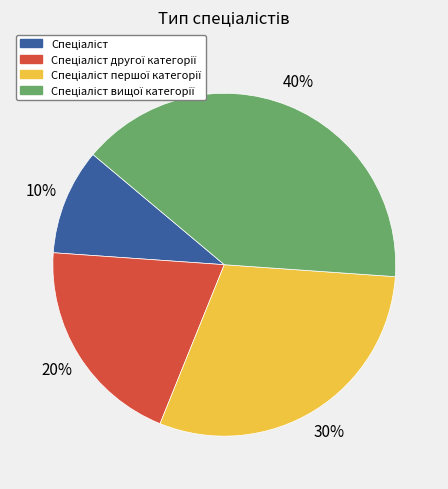

Is there a majority slice in this chart?

No